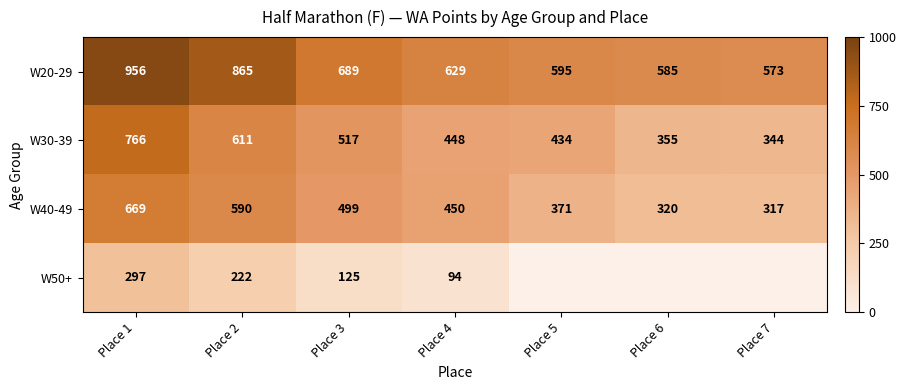

Rank the series at Place 4 from lowest to highest value.

W50+, W30-39, W40-49, W20-29